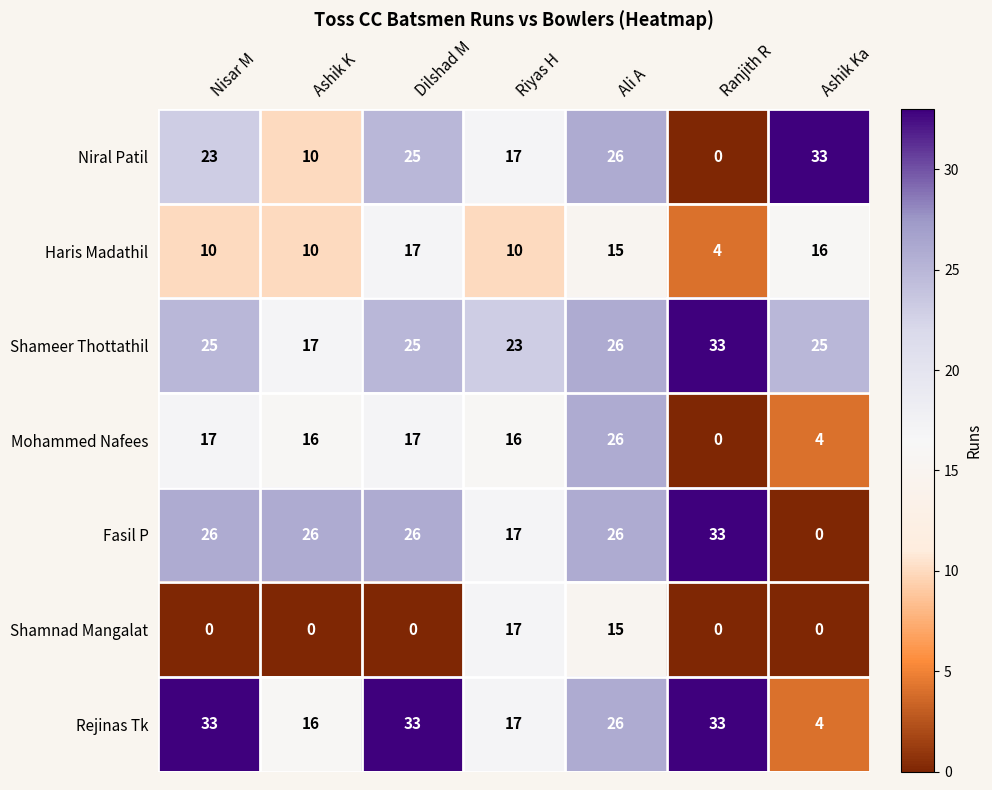

What is the lowest value of the Haris Madathil series?

4